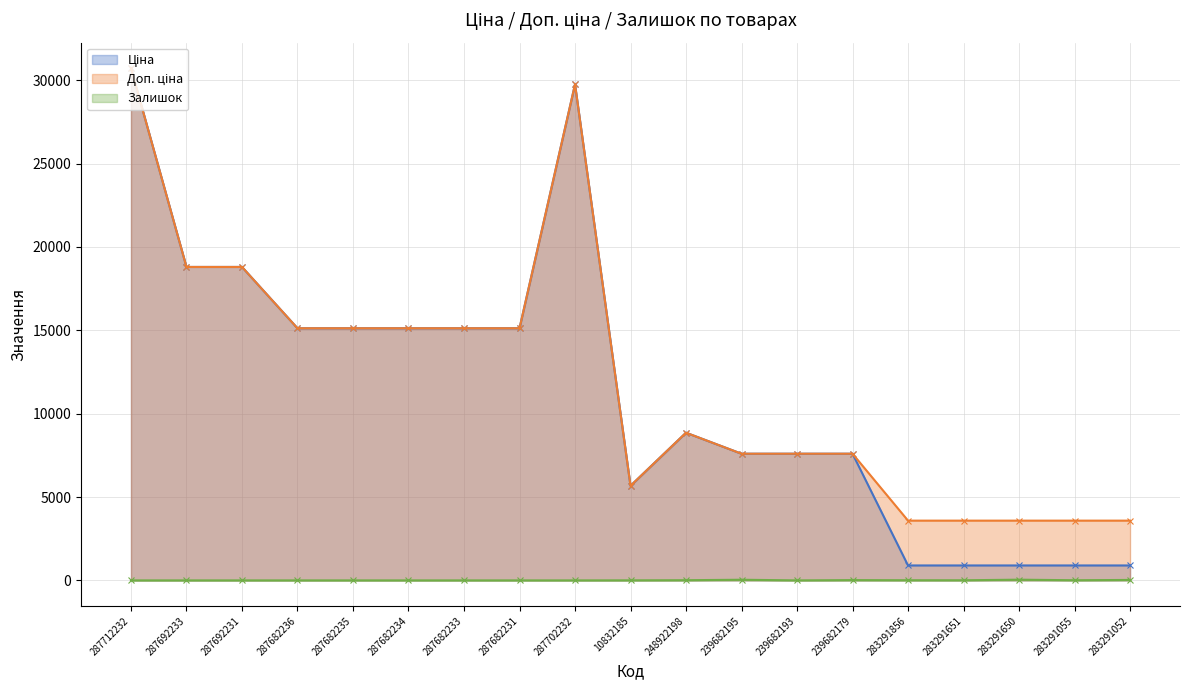

At which label does Ціна first exceed 8856?

287712232